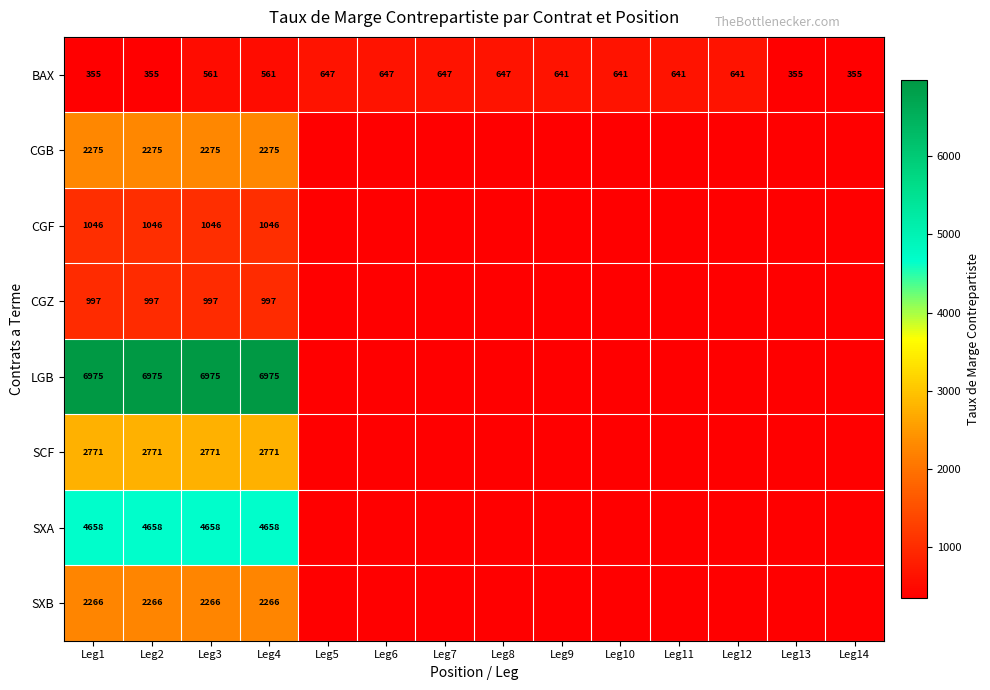

What is the total value across all series at Leg2?

21343